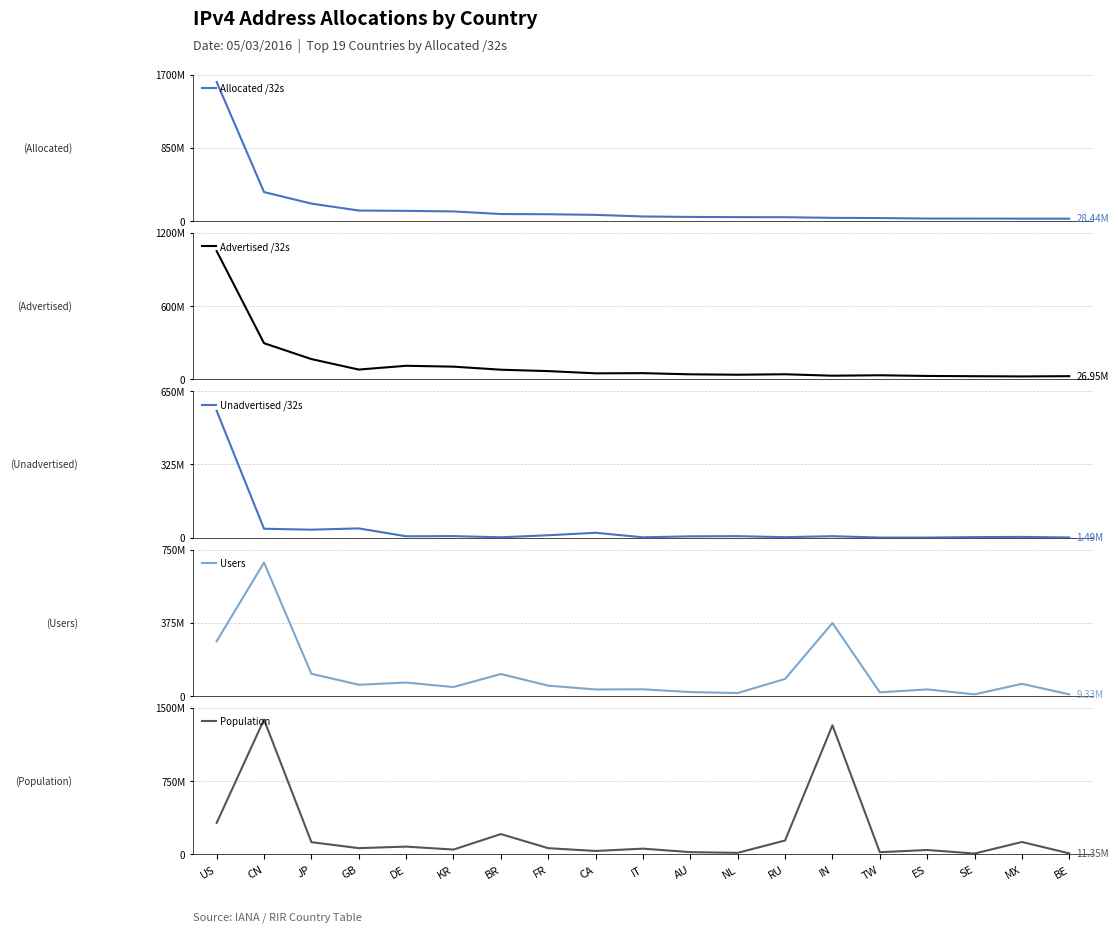

Which label corresponds to the largest value in the chart?

US